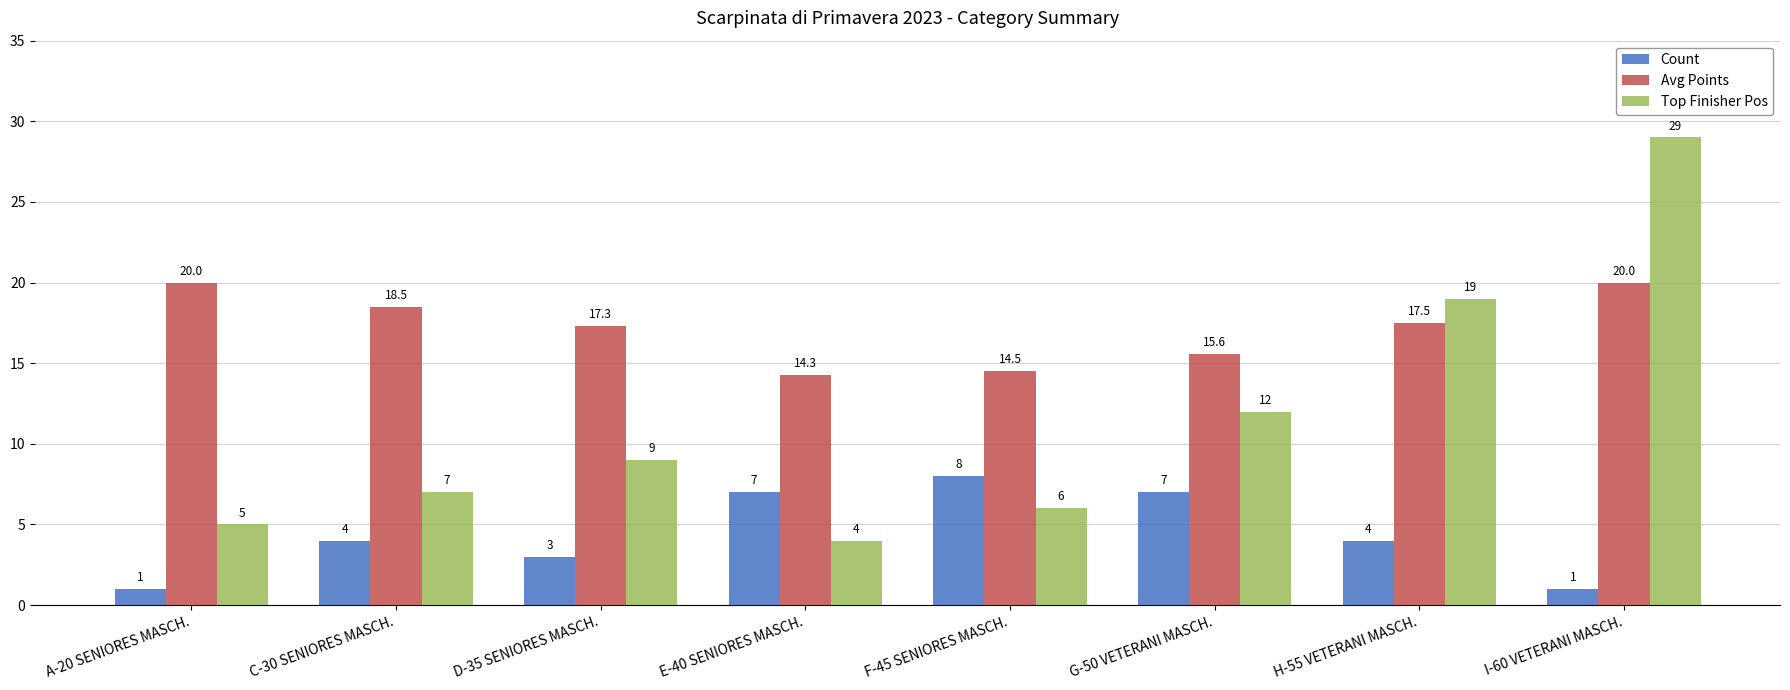

Reading right to left, list all the values displayed in this chart.

Count: 1.0	4.0	7.0	8.0	7.0	3.0	4.0	1.0
Avg Points: 20.0	17.5	15.6	14.5	14.3	17.3	18.5	20.0
Top Finisher Pos: 29.0	19.0	12.0	6.0	4.0	9.0	7.0	5.0